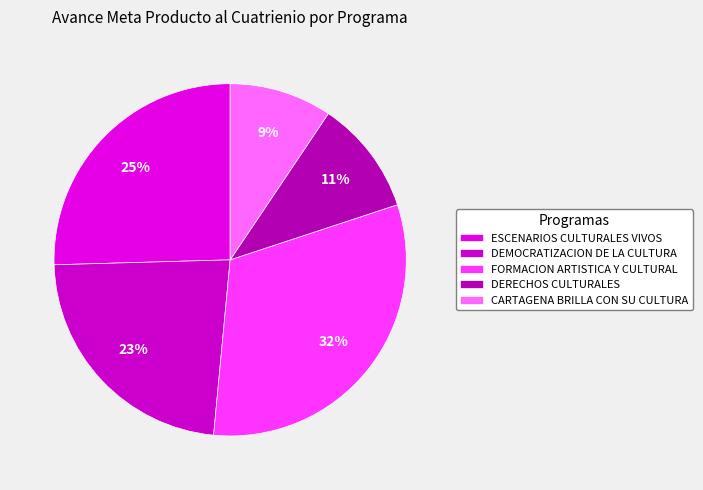

Rank the categories by value from lowest to highest.

CARTAGENA BRILLA CON SU CULTURA, DERECHOS CULTURALES, DEMOCRATIZACION DE LA CULTURA, ESCENARIOS CULTURALES VIVOS, FORMACION ARTISTICA Y CULTURAL